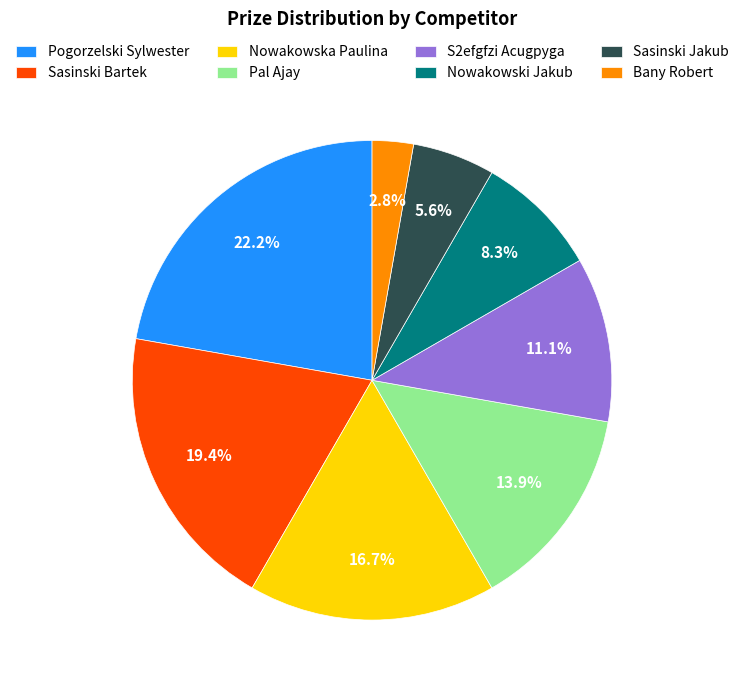

What percentage is the Bany Robert slice, to the nearest percent?

3%